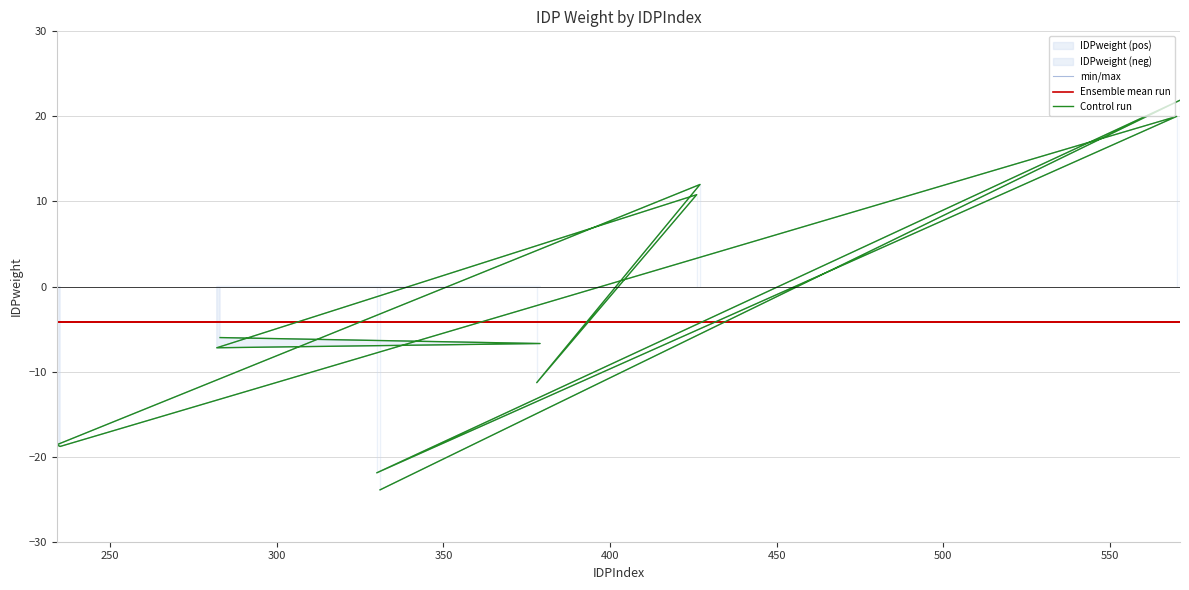

How many data points in Control run are above -6?

4